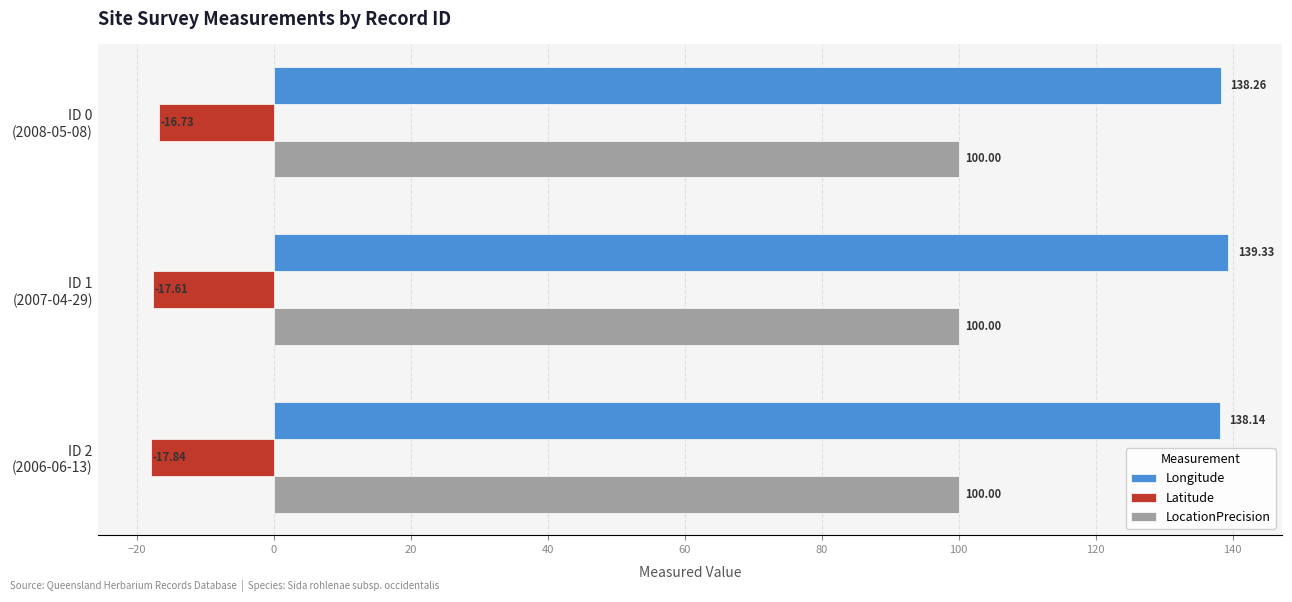

List the series in order of their overall mean, highest first.

Longitude, LocationPrecision, Latitude